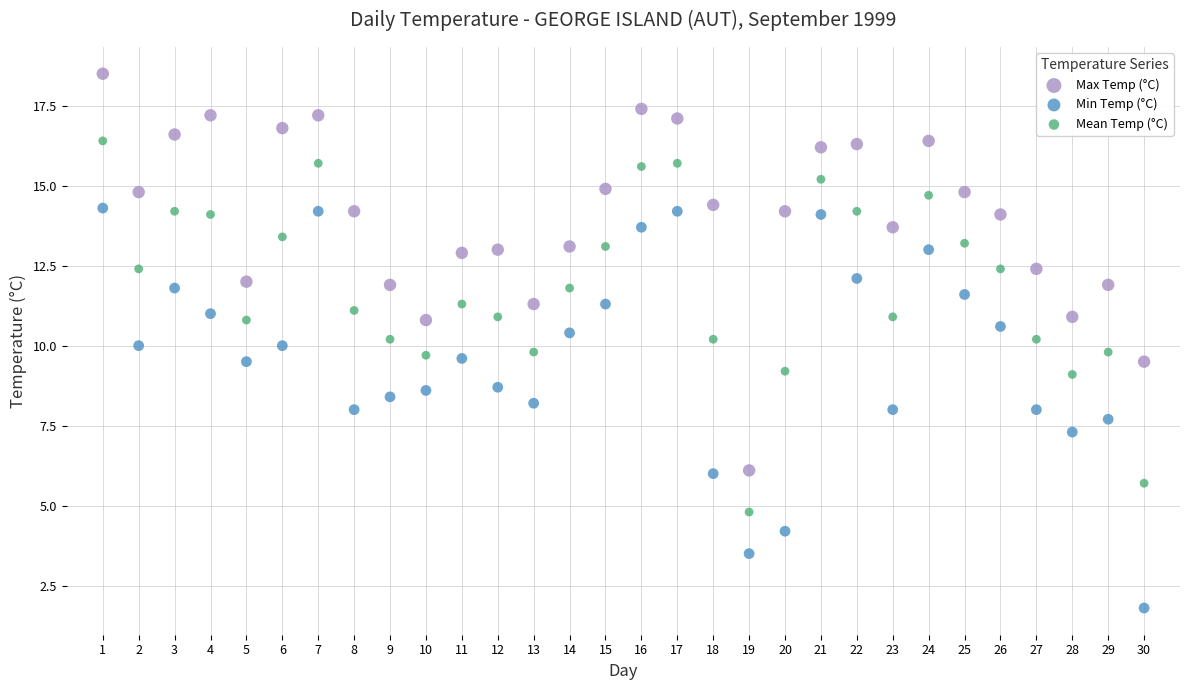

Across all data points, what is the range of X values (max minus min)?

29.0